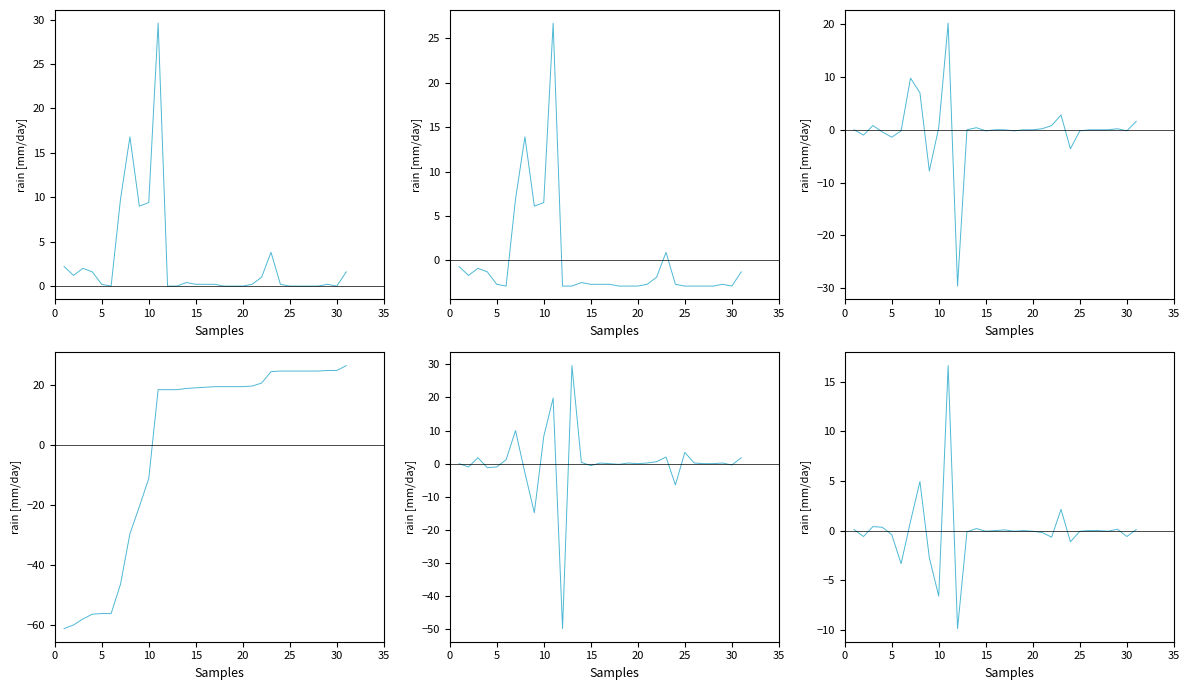

Reading left to right, extract all data points from this chart.

rain: 2.2	1.2	2.0	1.6	0.2	0.0	9.8	16.8	9.0	9.4	29.6	0.0	0.0	0.4	0.2	0.2	0.2	0.0	0.0	0.0	0.2	1.0	3.8	0.2	0.0	0.0	0.0	0.0	0.2	0.0	1.6
rain centered: -0.7	-1.7	-0.9	-1.3	-2.7	-2.9	6.9	13.9	6.1	6.5	26.7	-2.9	-2.9	-2.5	-2.7	-2.7	-2.7	-2.9	-2.9	-2.9	-2.7	-1.9	0.9	-2.7	-2.9	-2.9	-2.9	-2.9	-2.7	-2.9	-1.3
rain diff: 0.0	-1.0	0.8	-0.4	-1.4	-0.2	9.8	7.0	-7.8	0.4	20.2	-29.6	0.0	0.4	-0.2	0.0	0.0	-0.2	0.0	0.0	0.2	0.8	2.8	-3.6	-0.2	0.0	0.0	0.0	0.2	-0.2	1.6
rain cumsum centered: -61.1	-59.9	-57.9	-56.3	-56.1	-56.1	-46.3	-29.5	-20.5	-11.1	18.5	18.5	18.5	18.9	19.1	19.3	19.5	19.5	19.5	19.5	19.7	20.7	24.5	24.7	24.7	24.7	24.7	24.7	24.9	24.9	26.5
rain diff2: 0.0	-1.0	1.8	-1.2	-1.0	1.2	10.0	-2.8	-14.8	8.2	19.8	-49.8	29.6	0.4	-0.6	0.2	0.0	-0.2	0.2	0.0	0.2	0.6	2.0	-6.4	3.4	0.2	0.0	0.0	0.2	-0.4	1.8
rain smooth diff: 0.1	-0.6	0.4	0.3	-0.4	-3.3	0.9	4.9	-2.7	-6.6	16.6	-9.9	-0.1	0.2	-0.1	0.0	0.1	-0.1	0.0	-0.1	-0.2	-0.7	2.1	-1.1	-0.1	0.0	0.0	-0.1	0.1	-0.6	0.1